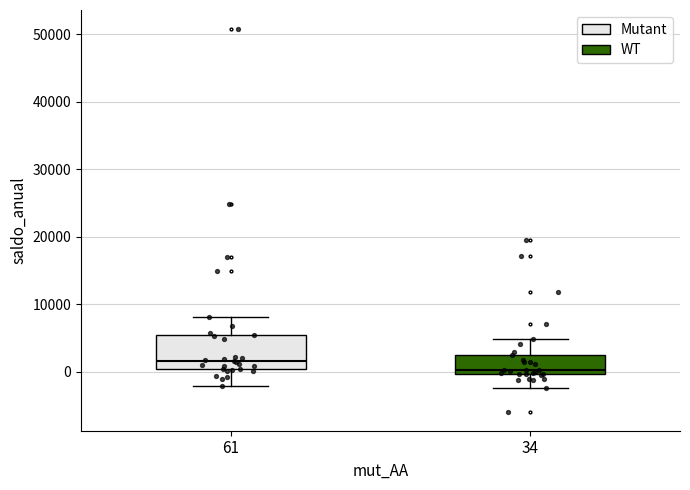

Reading left to right, transcribe this box plot: for each box, give where its median line is, the range the box spans, and where its two whiskers end, as read against the y-axis. The values are not printed on the chart, so give them approximately, as read against the axis.

61: median 2000, box 0 to 5000, whiskers -2000 to 8000
34: median 0 (just above the box's lower edge), box 0 to 2000, whiskers -2000 to 5000